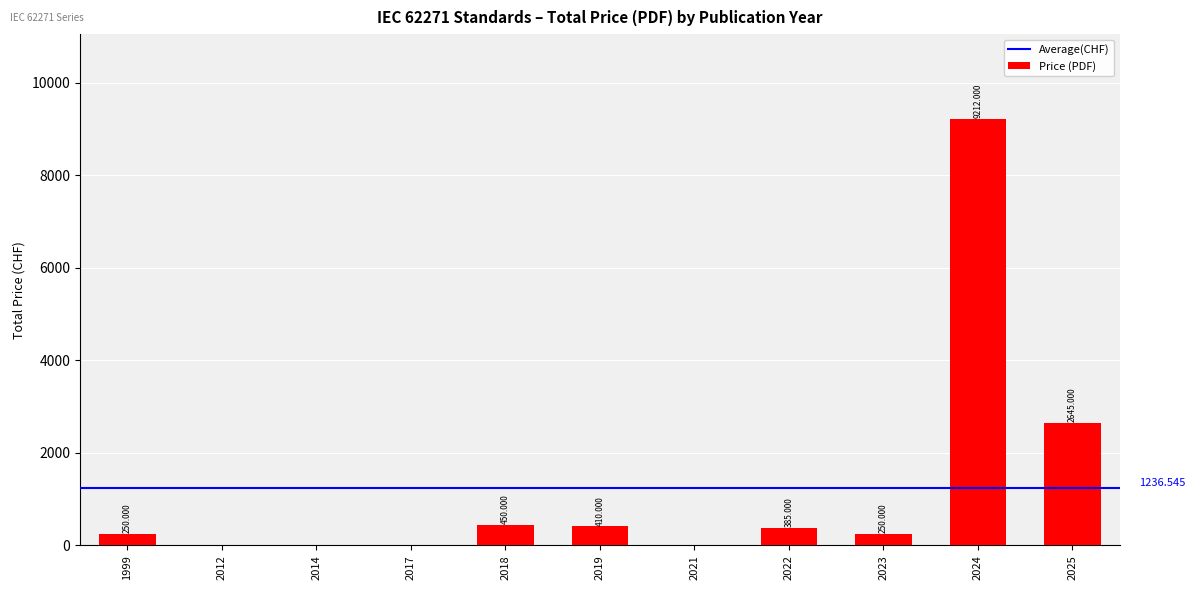

Count the number of data series in this chart.

1